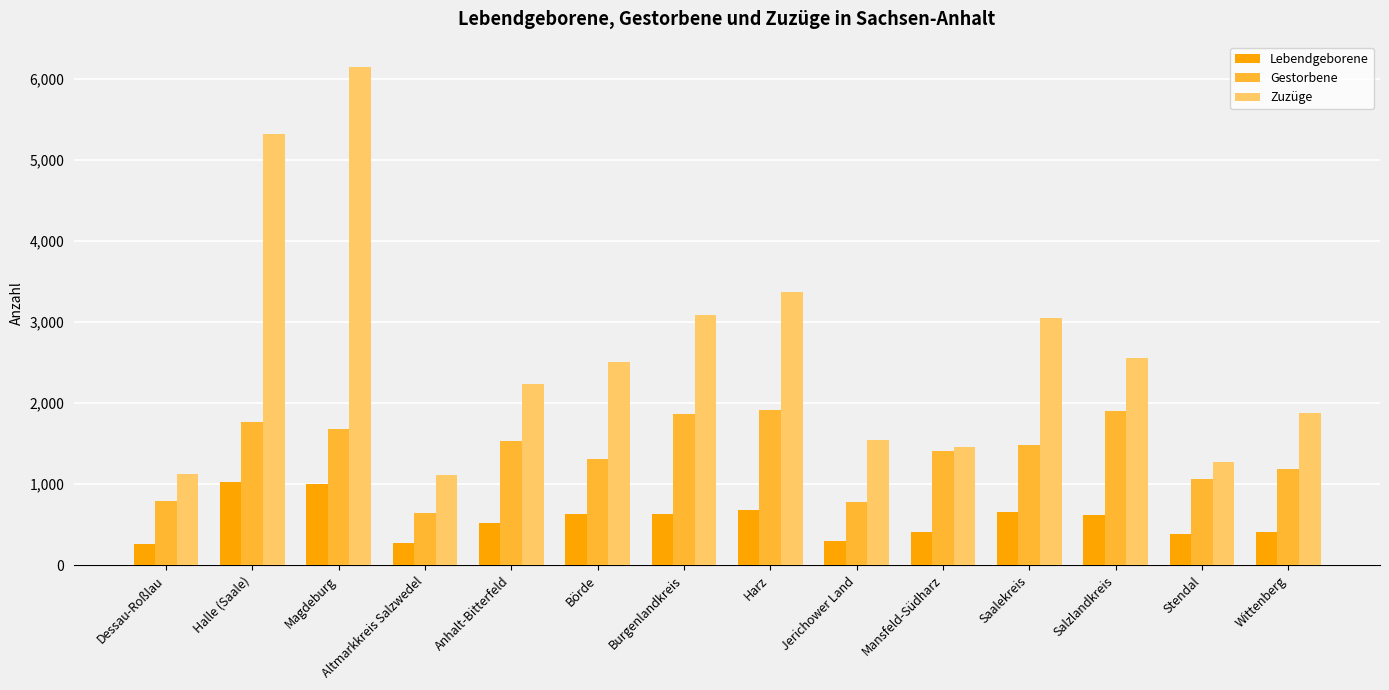

Is the value of Gestorbene at Dessau-Roßlau greater than the value of Lebendgeborene at Jerichower Land?

Yes